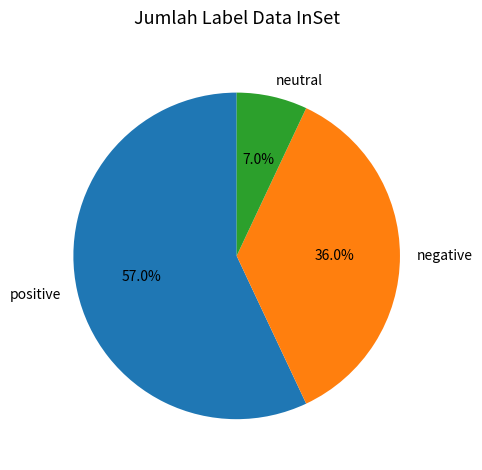

Combined, do negative and neutral account for over 50%?

No